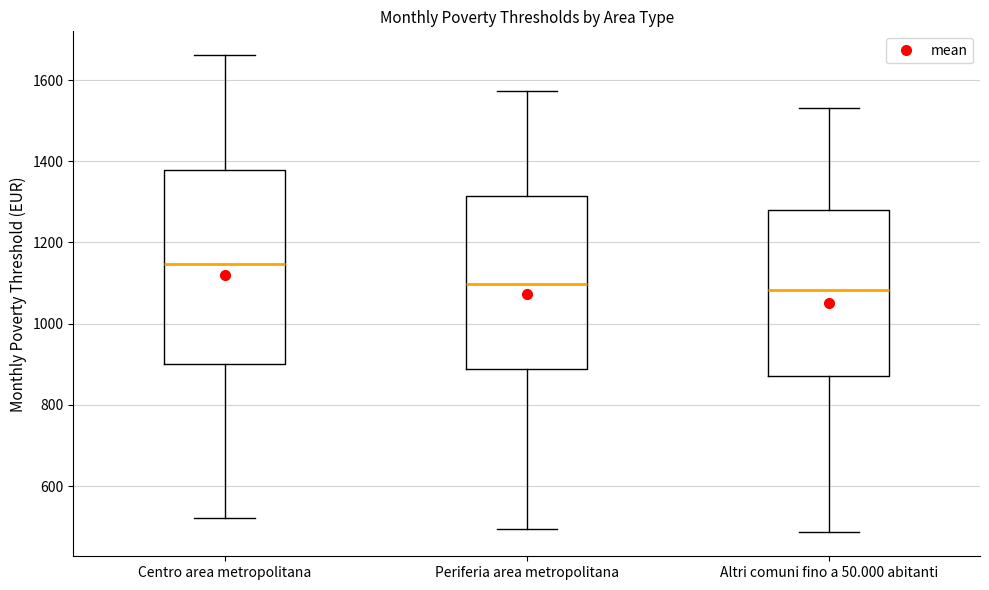

Reading left to right, read every box against the y-axis: the position of its median line, the range the box covers, and the ends of its whiskers. The values are not printed on the chart, so give them approximately, as read against the axis.

Centro area metropolitana: median 1140, box 900 to 1380, whiskers 520 to 1660
Periferia area metropolitana: median 1100, box 880 to 1320, whiskers 500 to 1580
Altri comuni fino a 50.000 abitanti: median 1080, box 880 to 1280, whiskers 480 to 1540